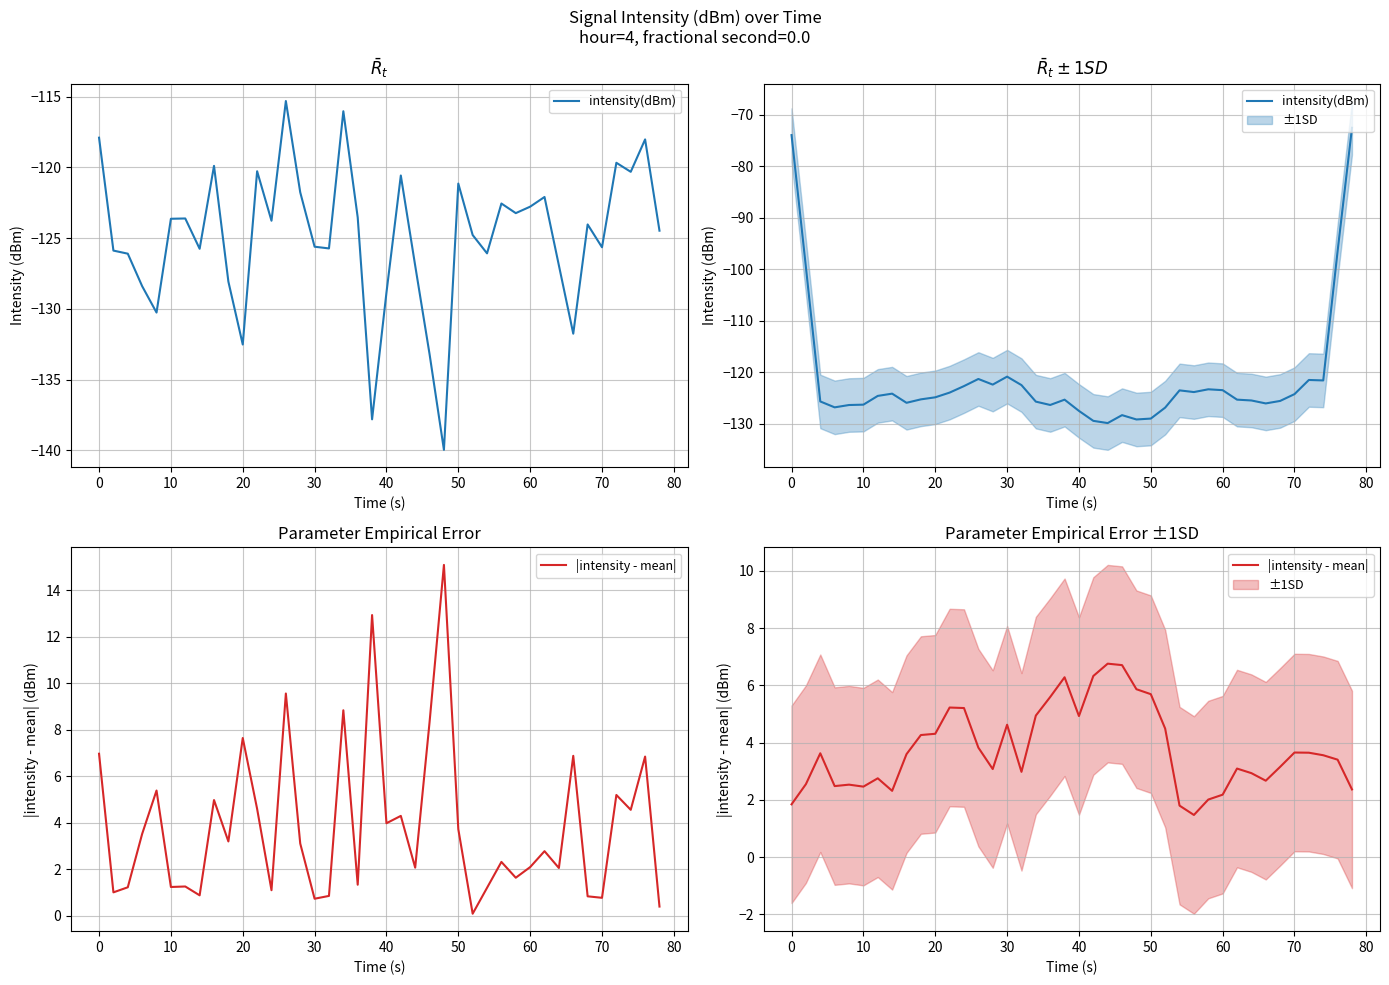

What is the value of the |intensity - mean| point at the 36th from the left?

3.7